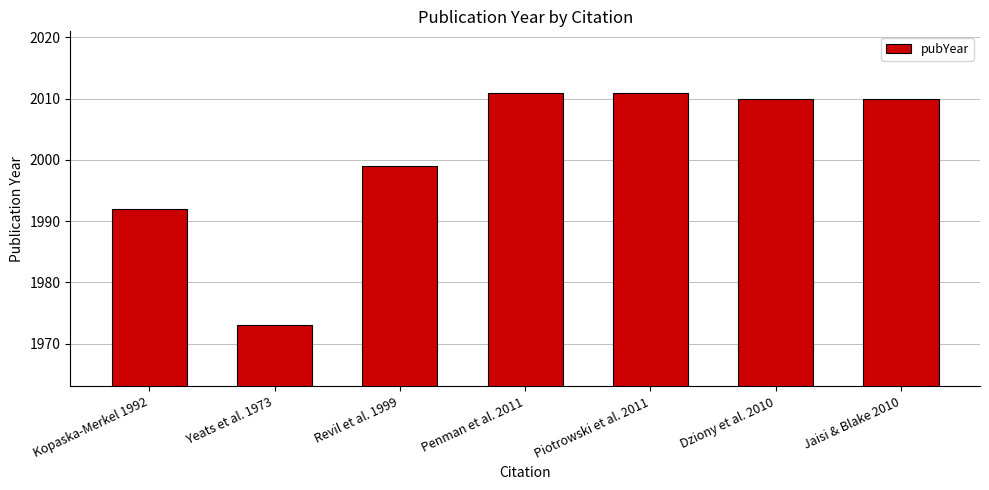

Which has a higher value, Yeats et al. 1973 or Kopaska-Merkel 1992?

Kopaska-Merkel 1992